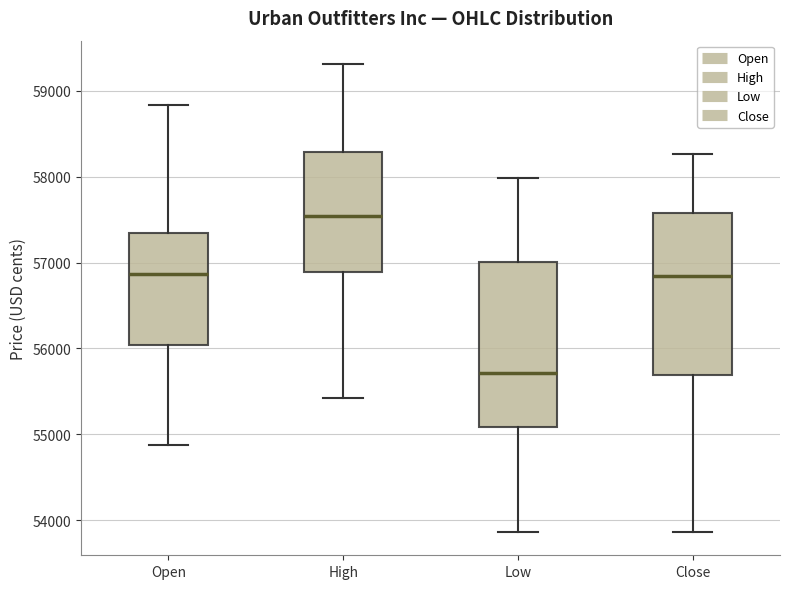

Which box has the lowest median line?

Low